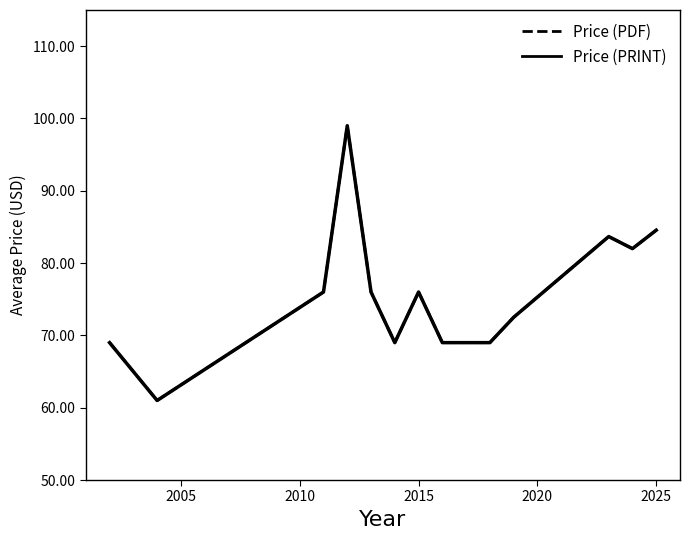

Which series has the widest spread of values?

Price (PDF)